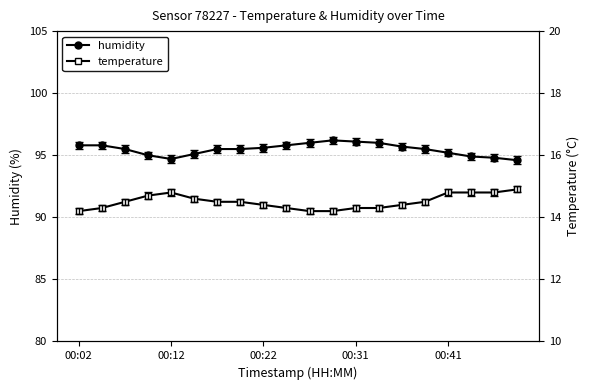

What is the lowest value of the humidity series?

94.6